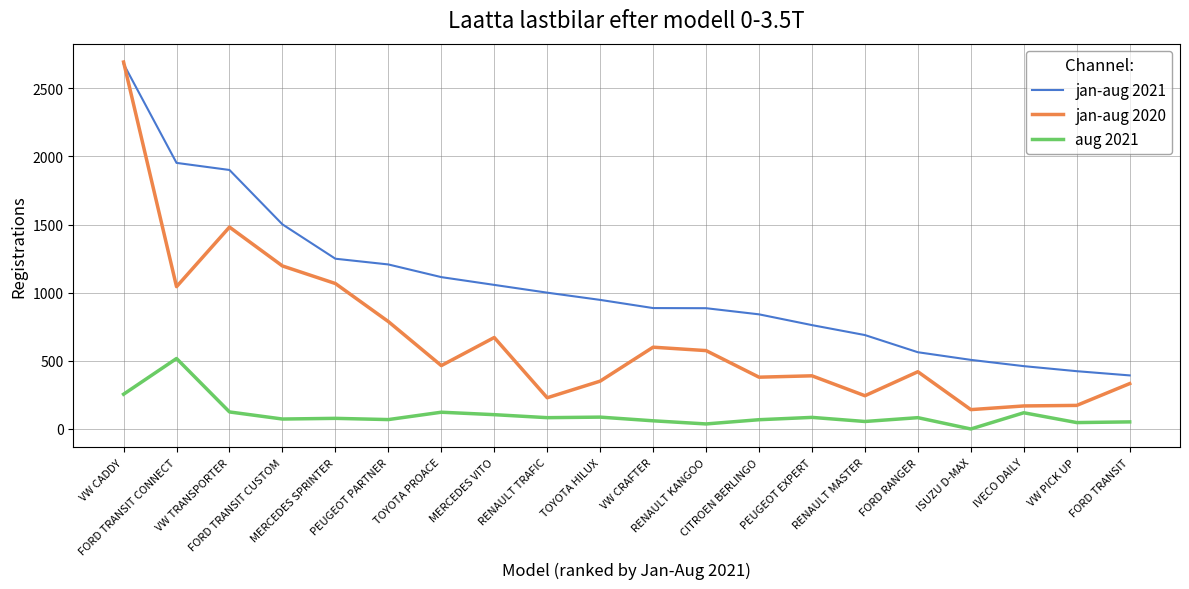

Which category has the lowest value in the jan-aug 2021 series?

FORD TRANSIT